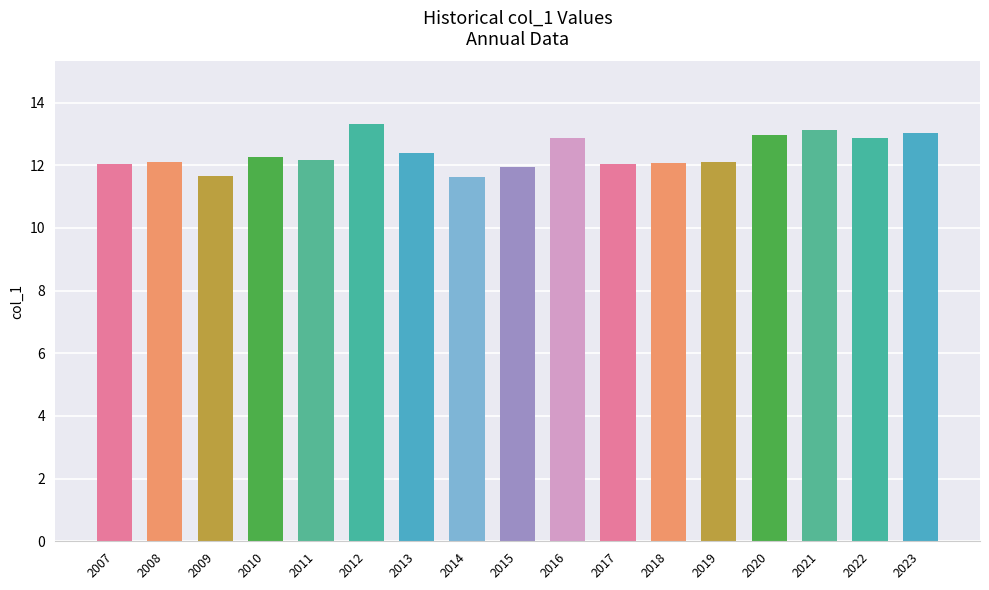

Count the number of categories in the chart.

17